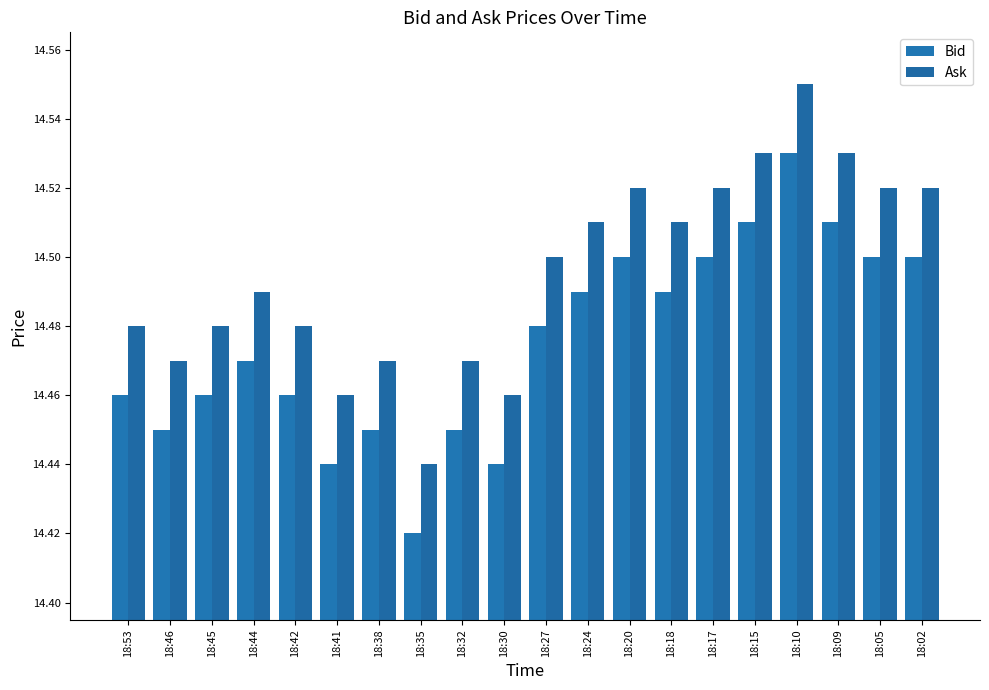

What is the difference between the maximum and second lowest values in the Ask series?

0.1